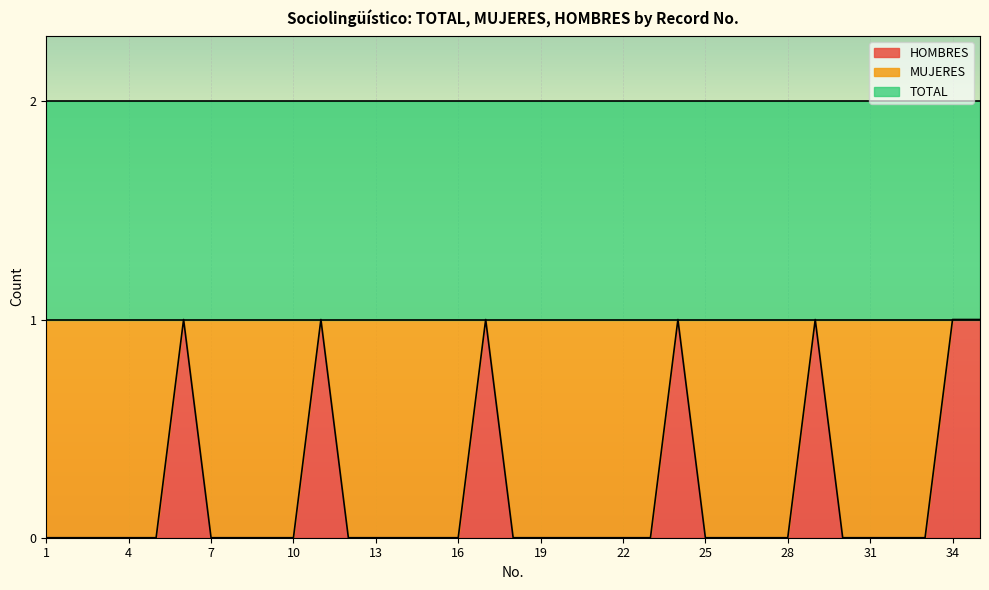

The value of TOTAL at 11 is 1. True or false?

True